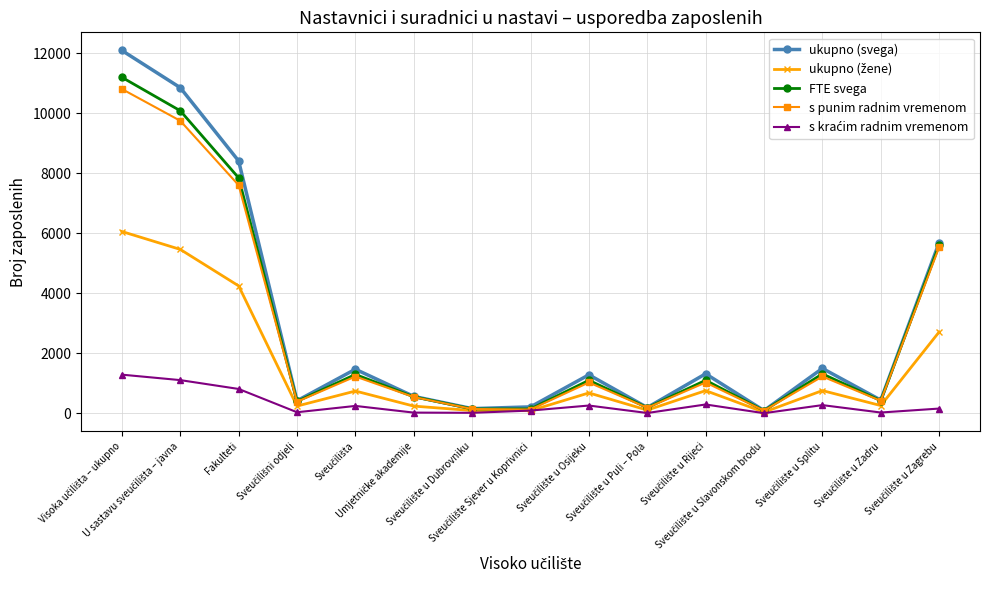

In ukupno (svega), how many points are lower than both neighbors (excluding endpoints)?

5